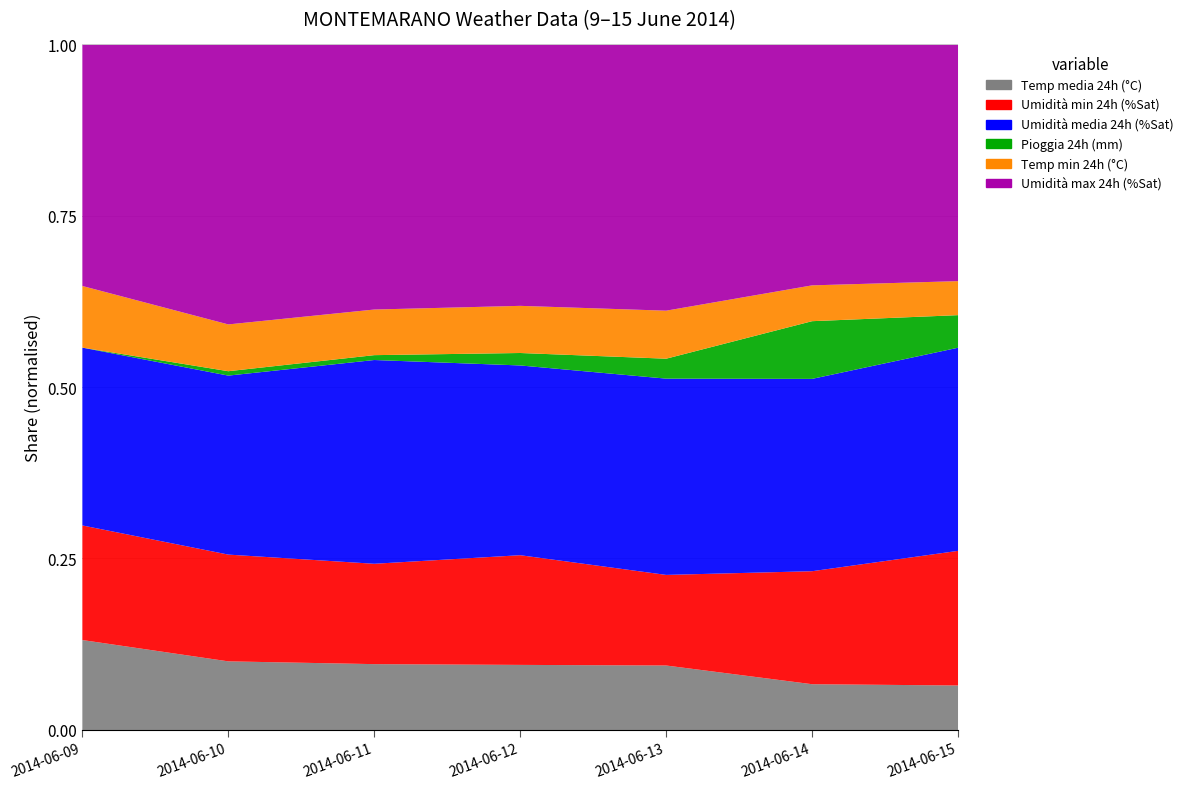

The value of Pioggia 24h (mm) at 2014-06-10 is 1.4. True or false?

True